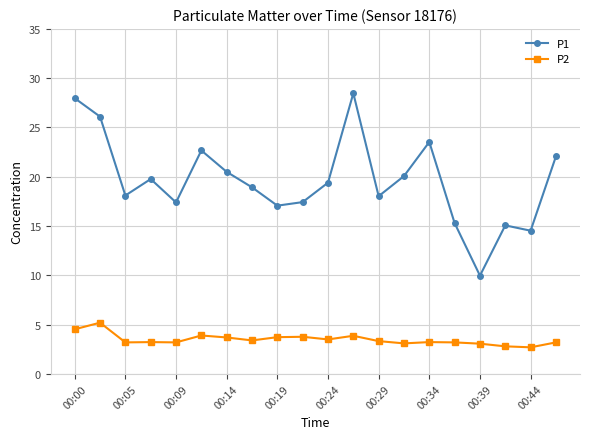

What is the sum of all P1 values?

392.4